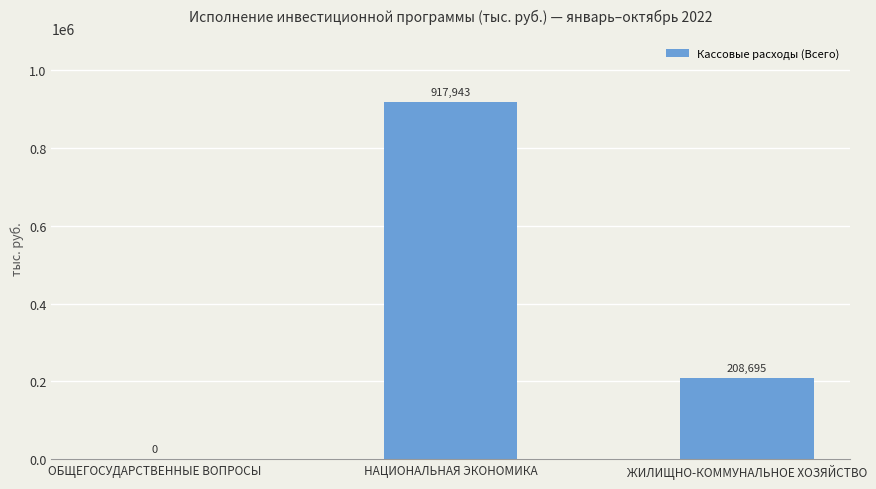

Between НАЦИОНАЛЬНАЯ ЭКОНОМИКА and ОБЩЕГОСУДАРСТВЕННЫЕ ВОПРОСЫ, which is larger?

НАЦИОНАЛЬНАЯ ЭКОНОМИКА